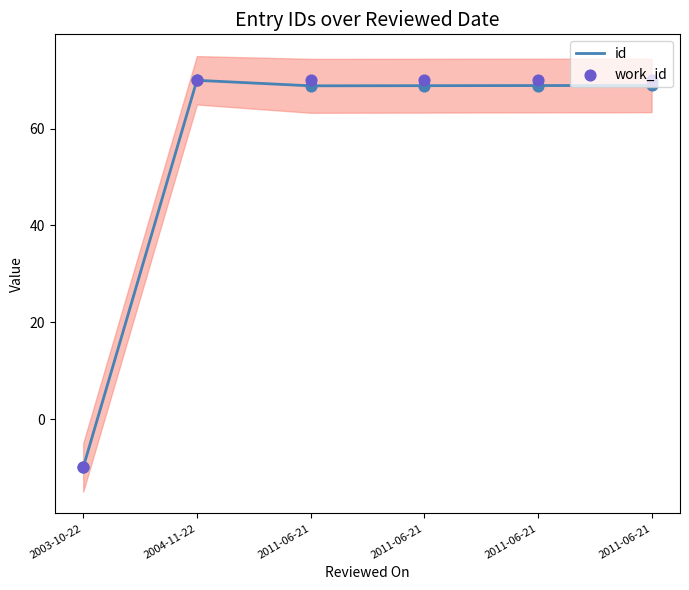

Which series has the largest Y range (max minus min)?

id